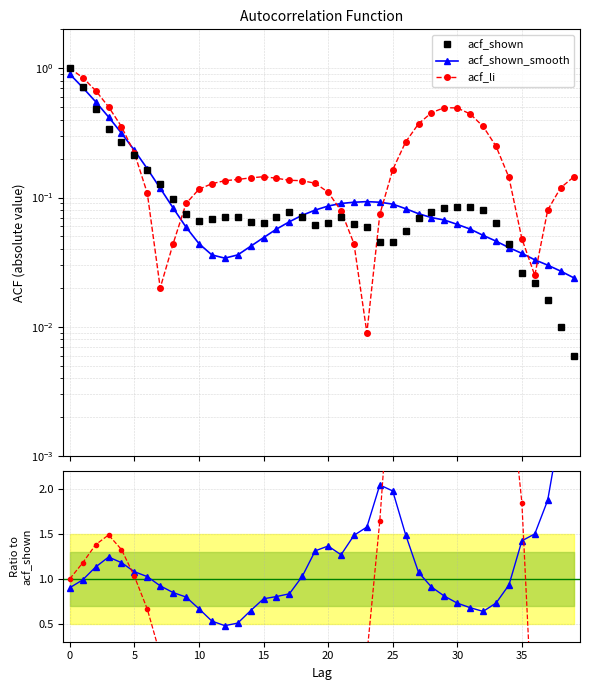

Is it true that acf_shown equals 0.1 at 23?

True